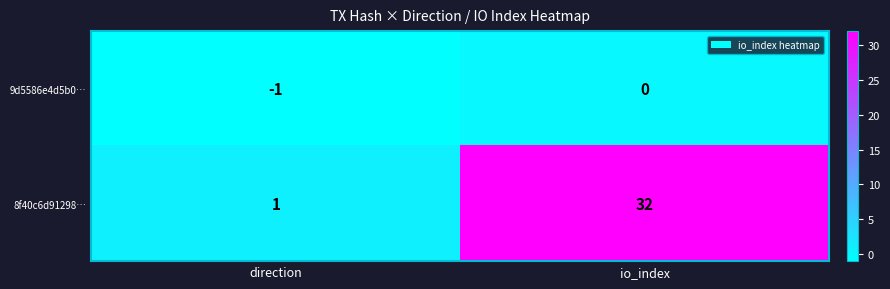

Which category has the highest value across all series?

io_index